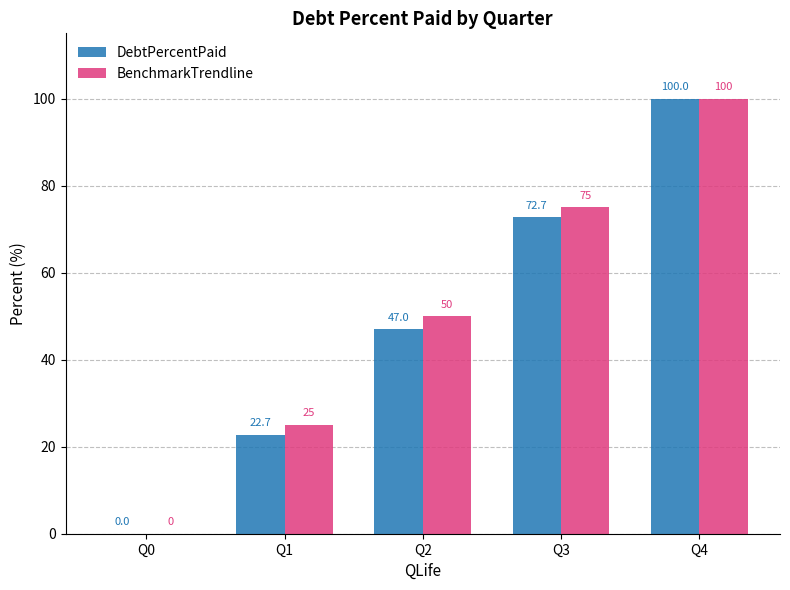

Which series changed the most between Q0 and Q3?

BenchmarkTrendline